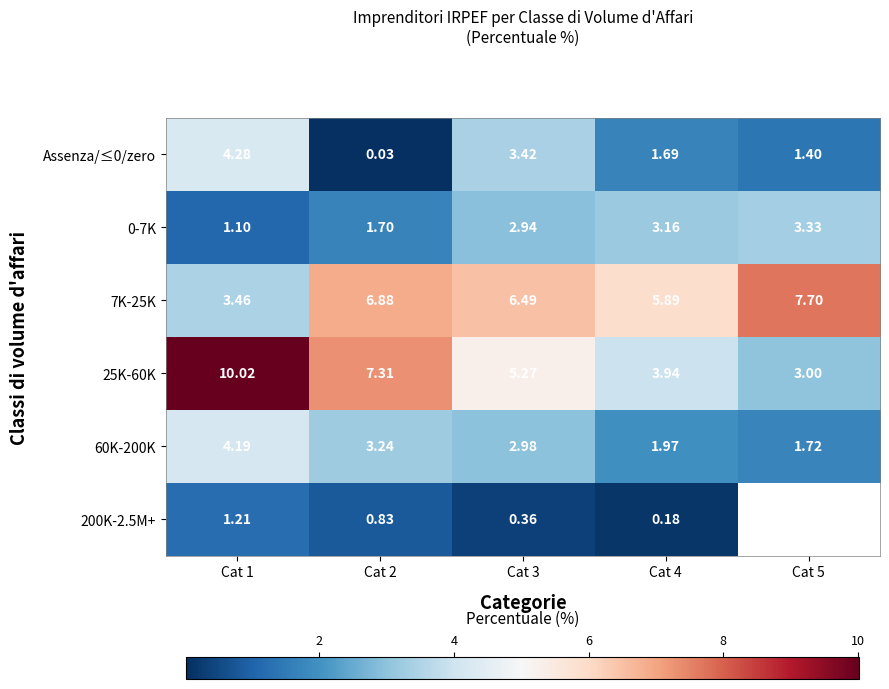

Which category has the highest value in the 0-7K series?

Cat 5